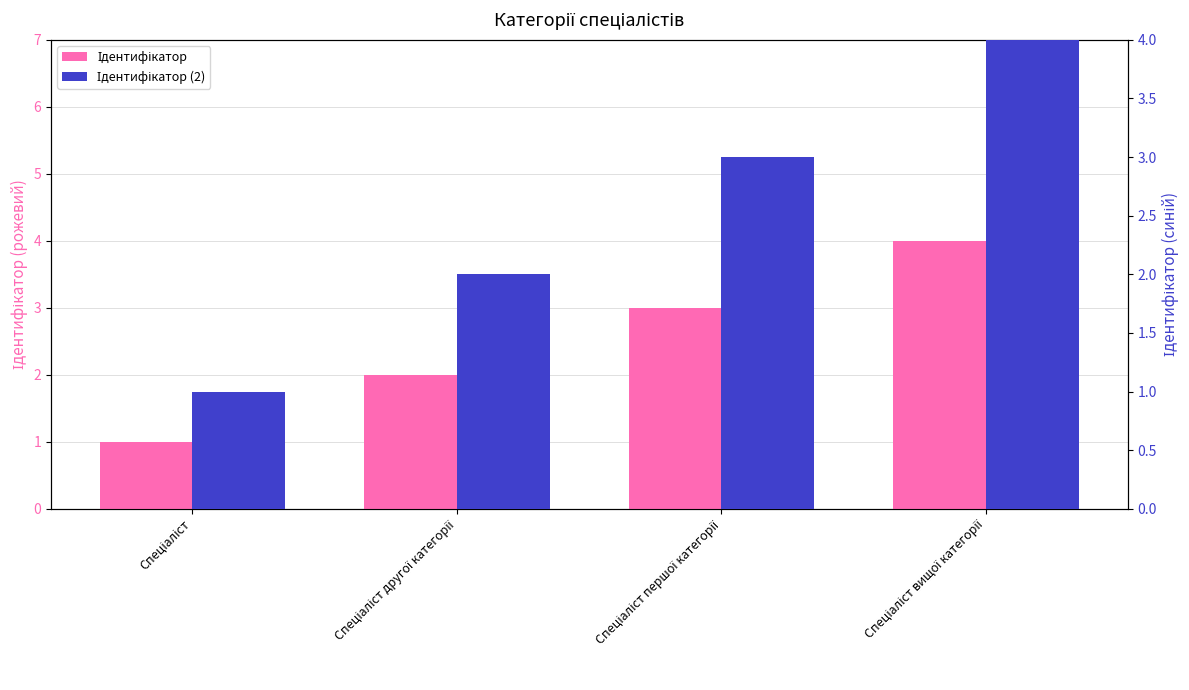

At how many categories does at least one series exceed 2?

2